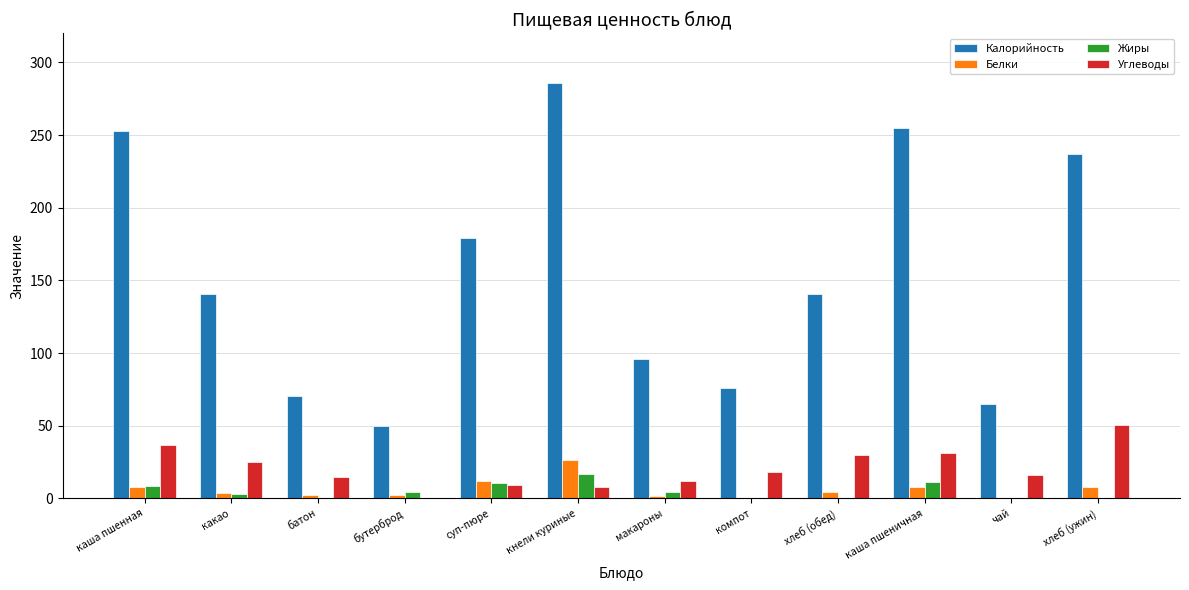

What value does the Калорийность series have at компот?

76.0